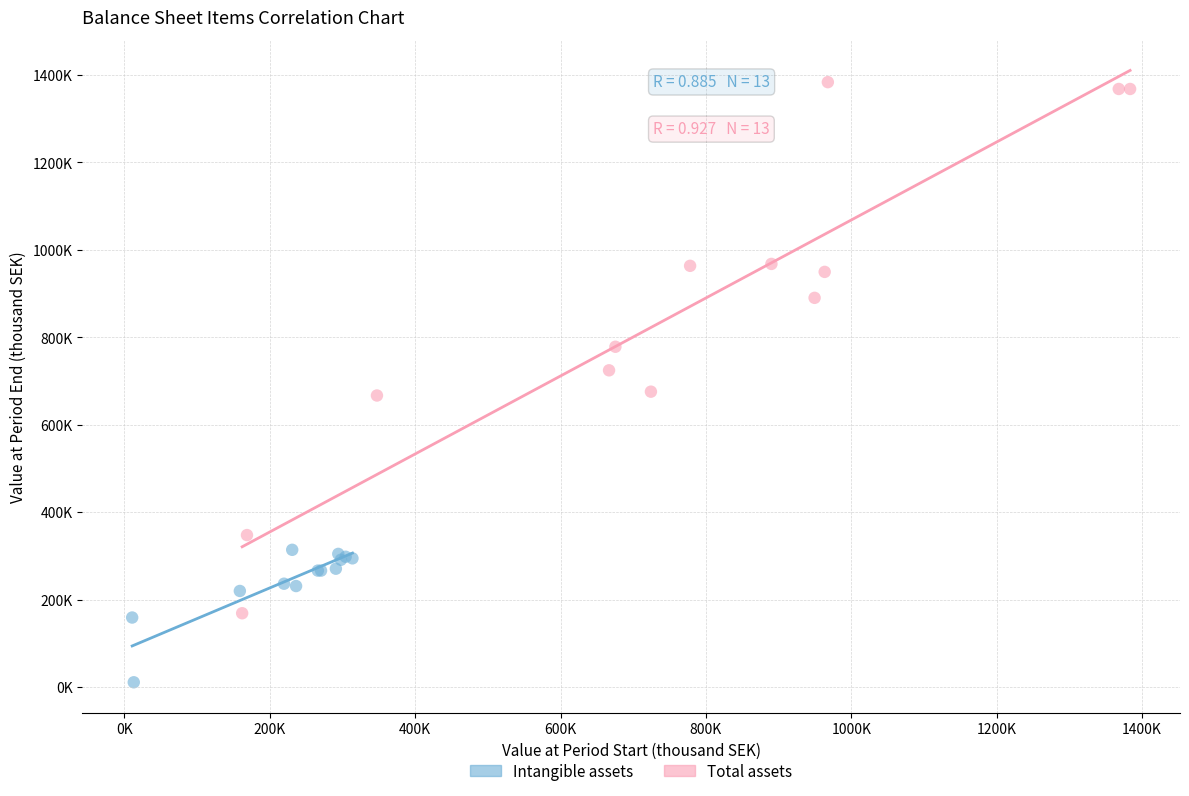

Which series has the largest Y range (max minus min)?

Total assets